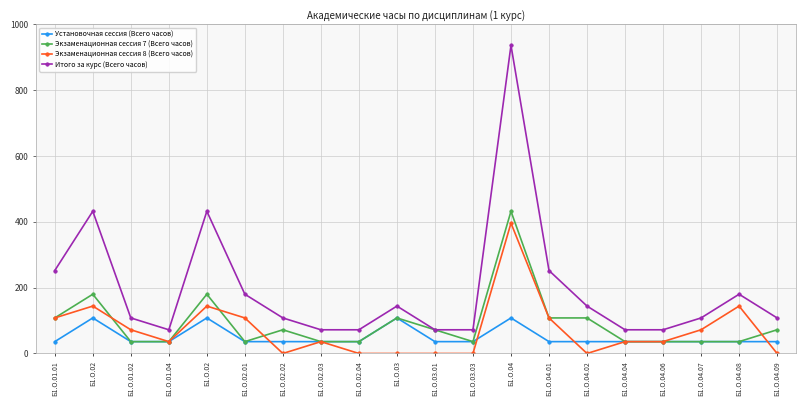

What is the difference between the maximum and second lowest values in the Итого за курс (Всего часов) series?

864